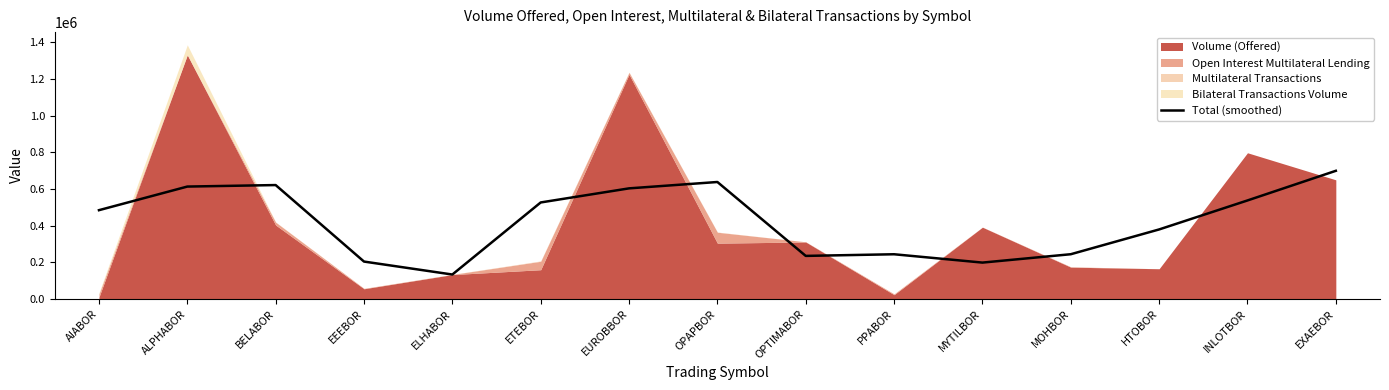

List the labels in order of value, smallest first.

ELHABOR, MYTILBOR, EEEBOR, OPTIMABOR, PPABOR, MOHBOR, HTOBOR, AIABOR, ETEBOR, INLOTBOR, EUROBBOR, ALPHABOR, BELABOR, OPAPBOR, EXAEBOR